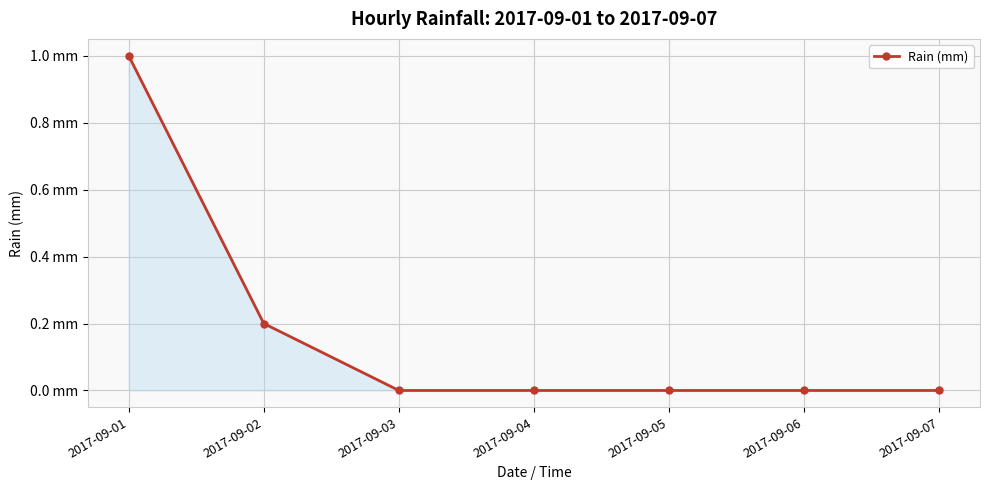

Between 2017-09-05 and 2017-09-02, which is larger?

2017-09-02